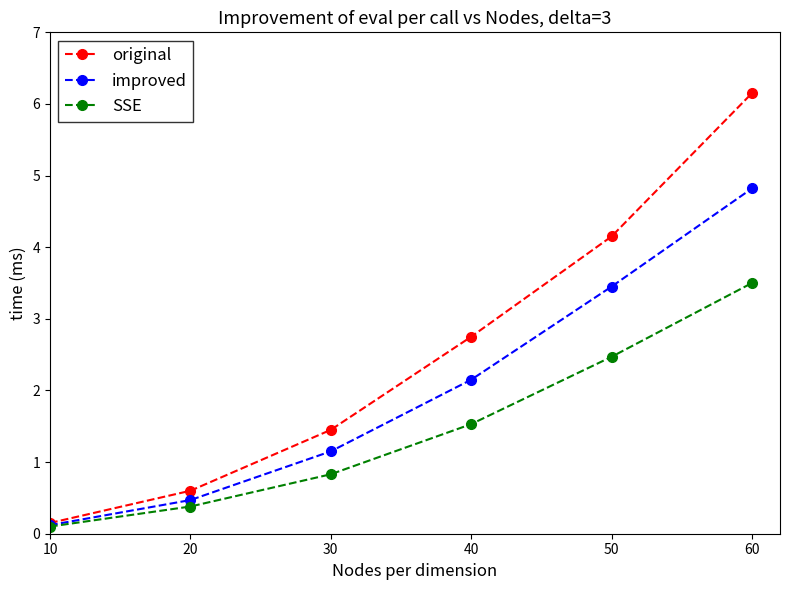

Which series changed the most between 20 and 50?

original